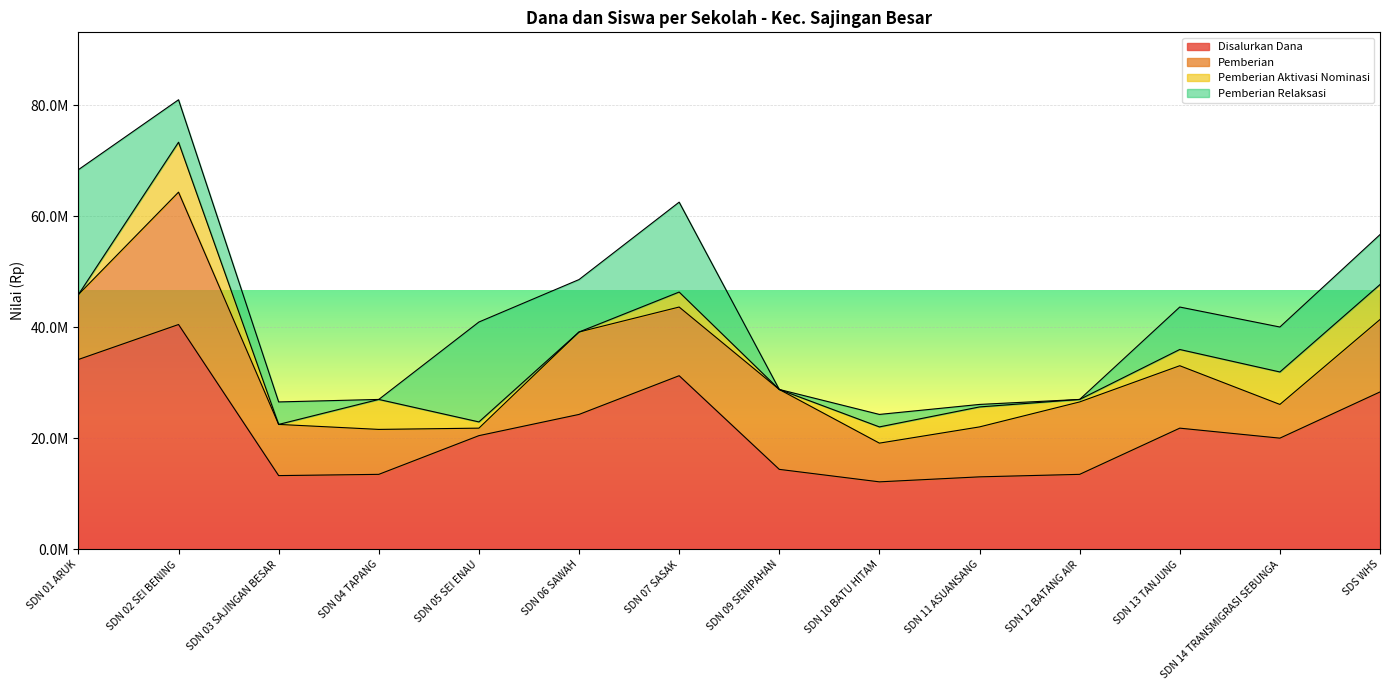

What is the lowest value of the Pemberian series?

1350000